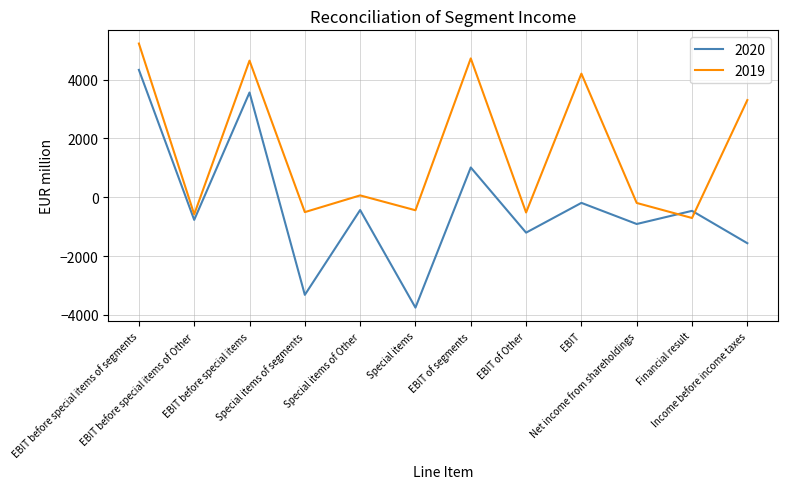

Which series has the largest total across all categories?

2019